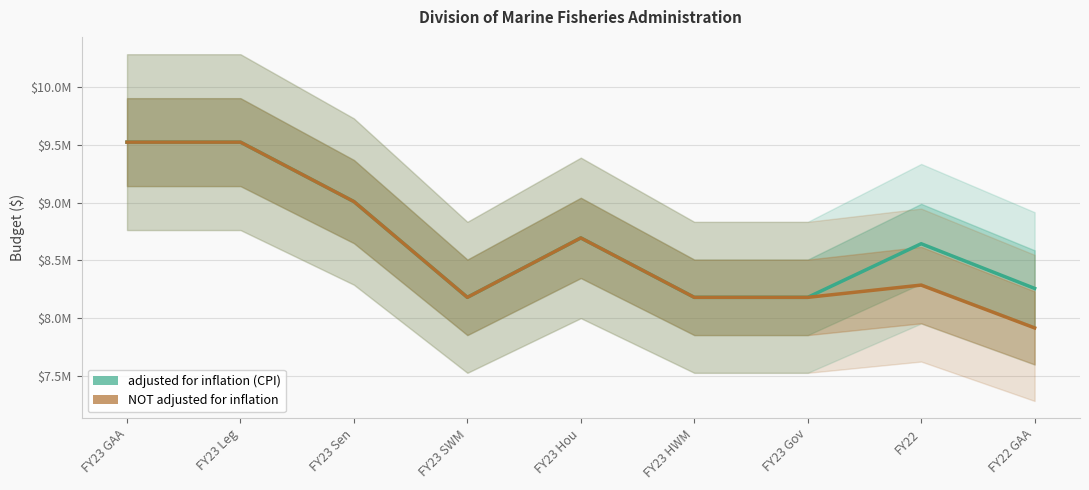

Which series has the widest spread of values?

NOT adjusted for inflation